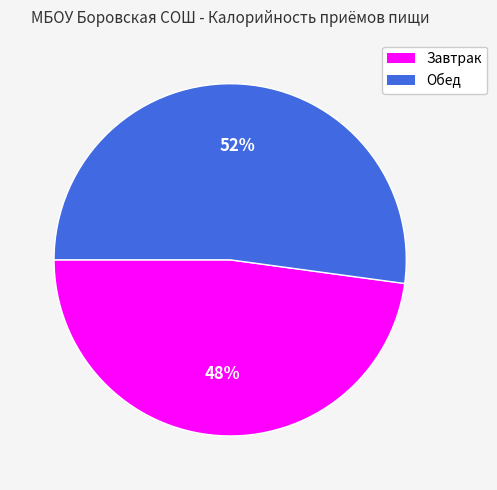

Which slice represents more than half of the pie?

Обед